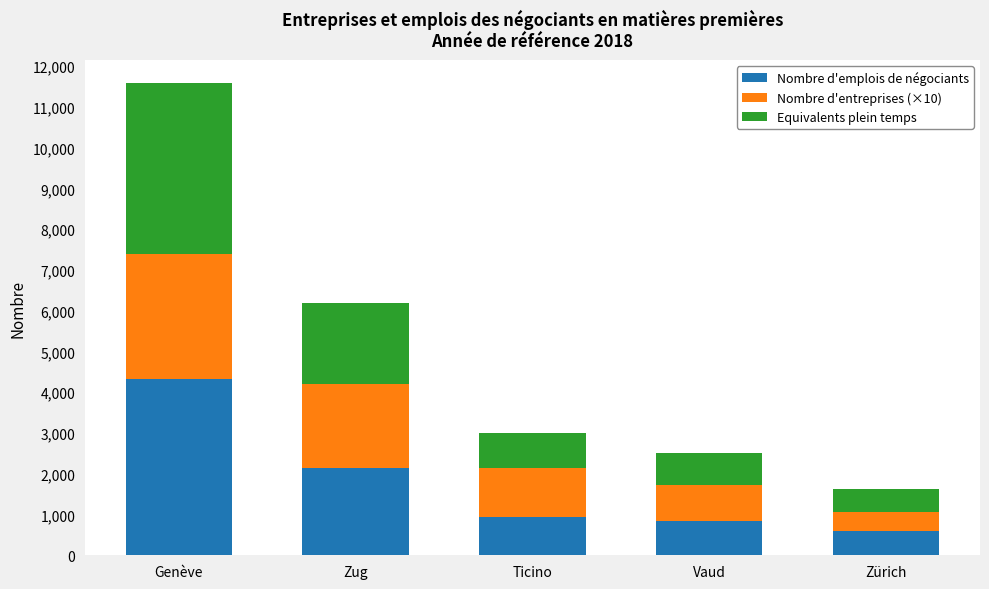

Where does the Nombre d'emplois de négociants series first go above 936?

Genève